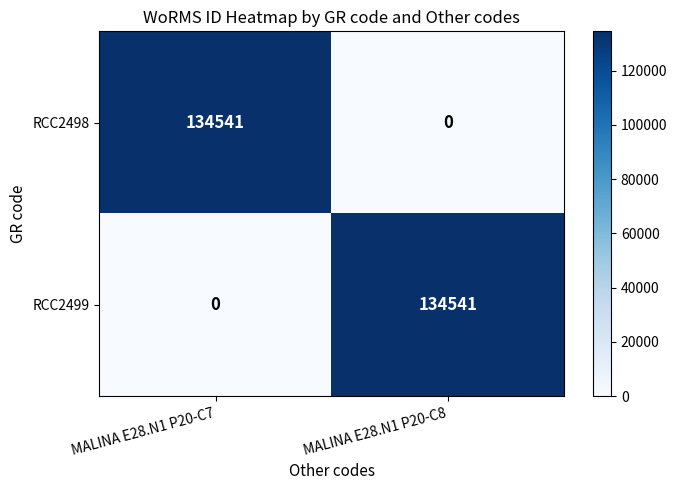

What is the difference between the highest and lowest values at MALINA E28.N1 P20-C7?

134541